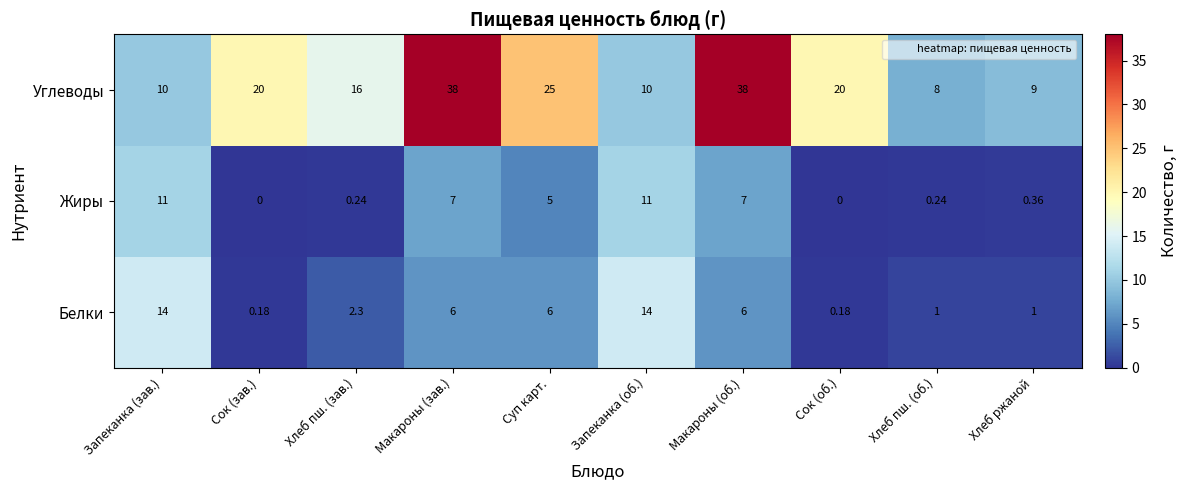

Which series has the largest total across all categories?

Углеводы